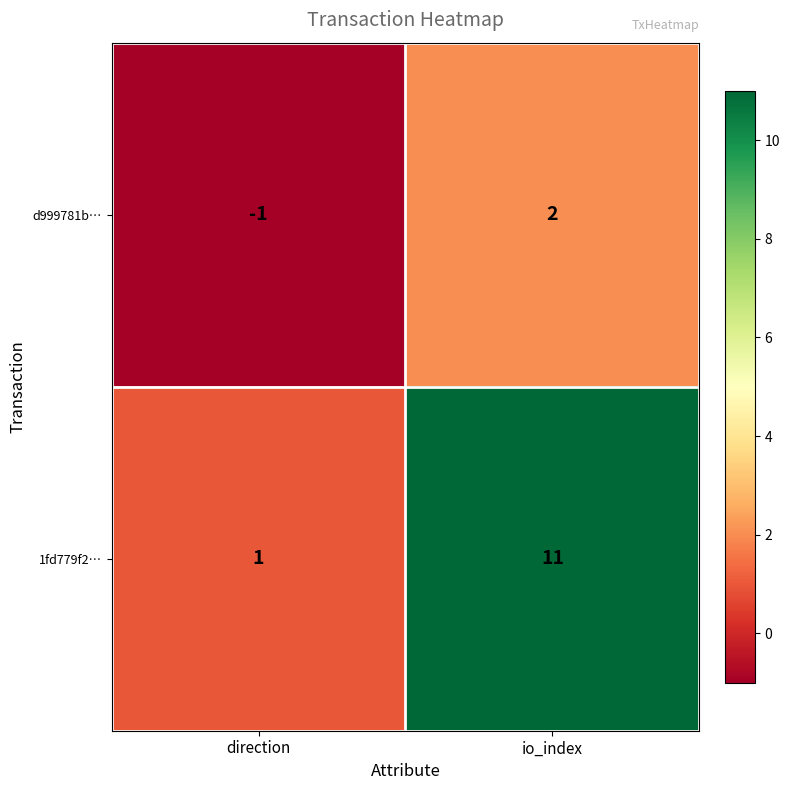

Which series has the largest range (max minus min)?

1fd779f2…